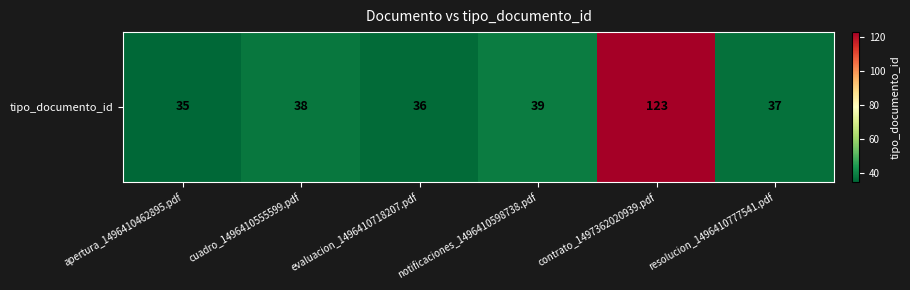

What is the maximum value shown in the chart?

123